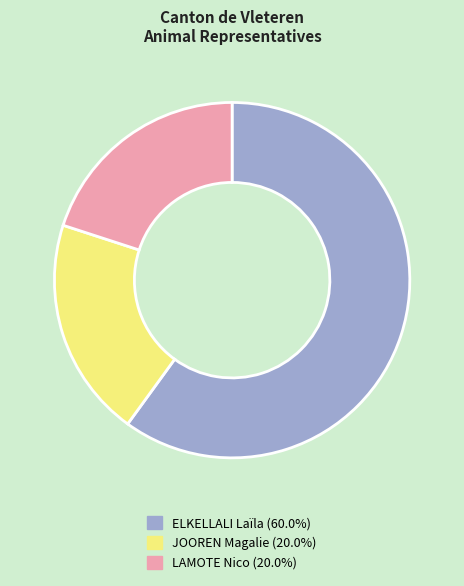

Is there any slice that represents more than half of the pie?

Yes